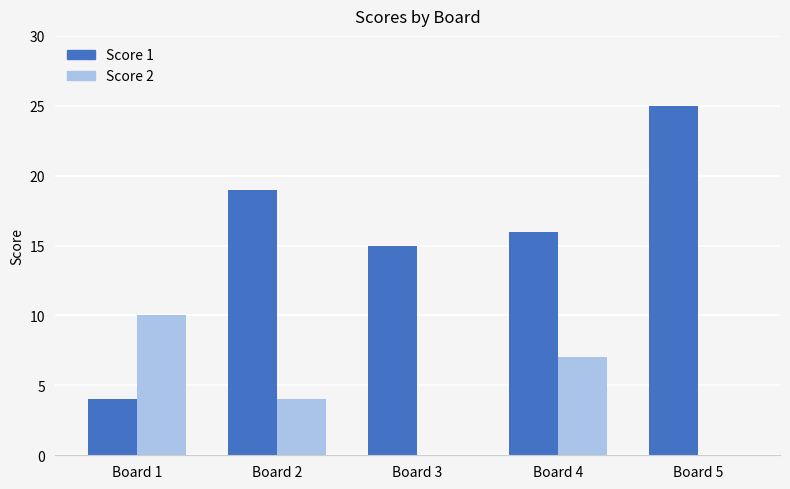

How many categories are shown in the chart?

5